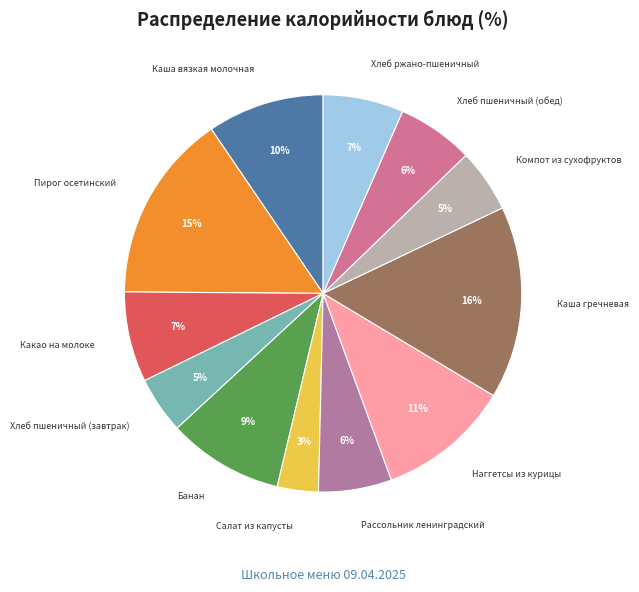

Which category has the smallest portion of the pie?

Салат из капусты